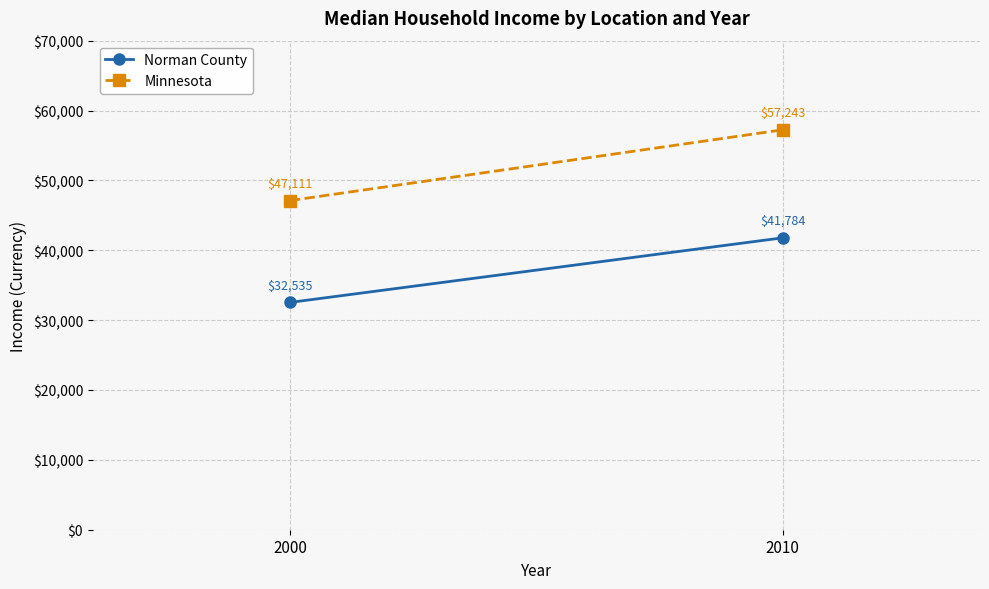

Which series has the largest total across all categories?

Minnesota